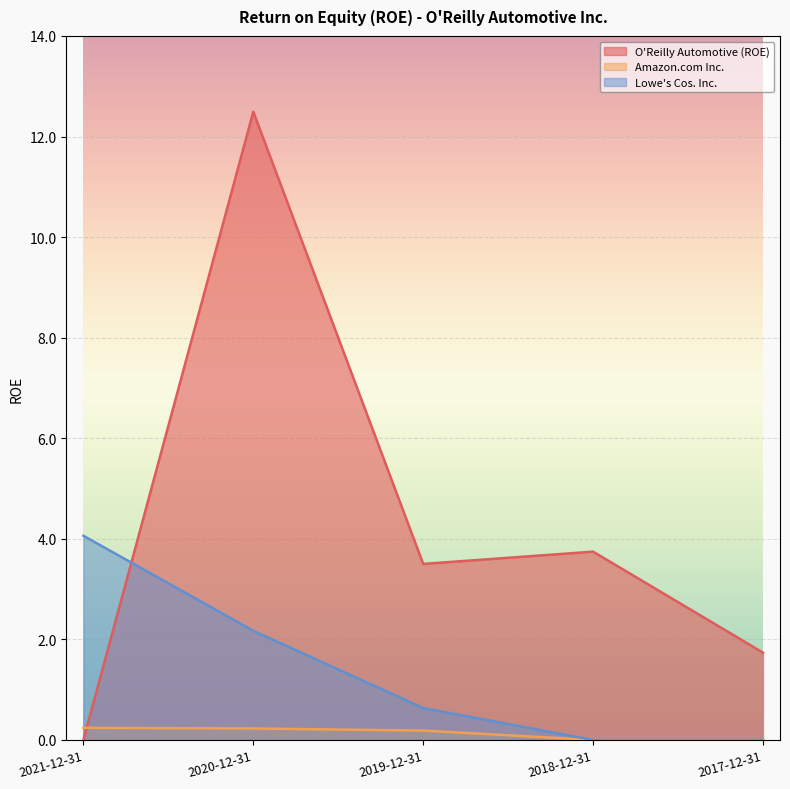

True or false: Amazon.com Inc. and Lowe's Cos. Inc. cross at least once.

False